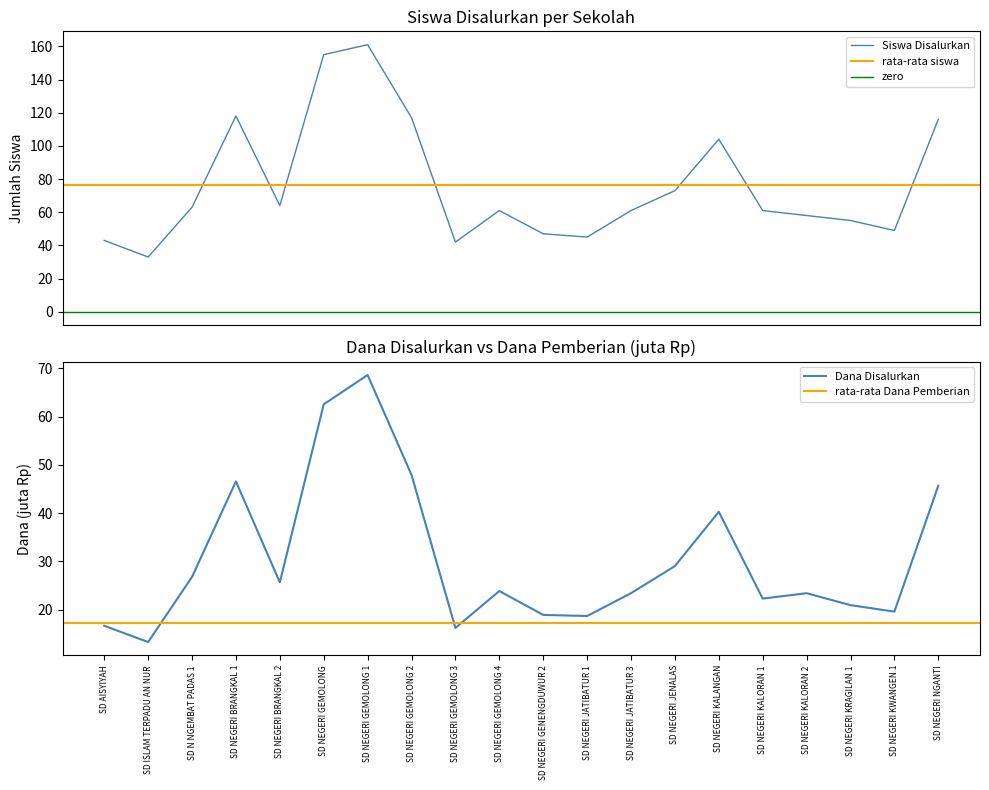

Does the chart display data point markers on the line(s)?

No